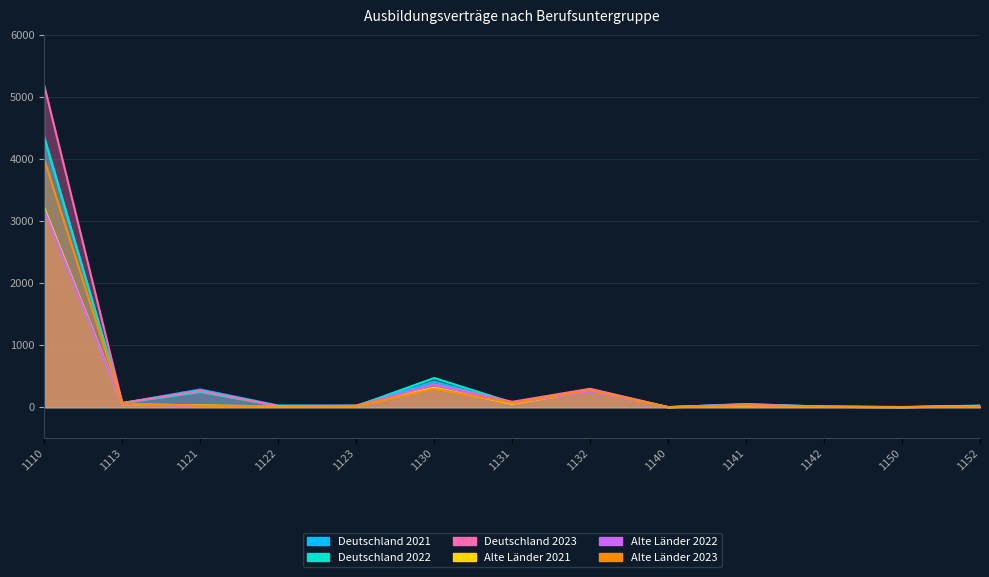

Where is the first local maximum for Alte Länder 2022?

1130